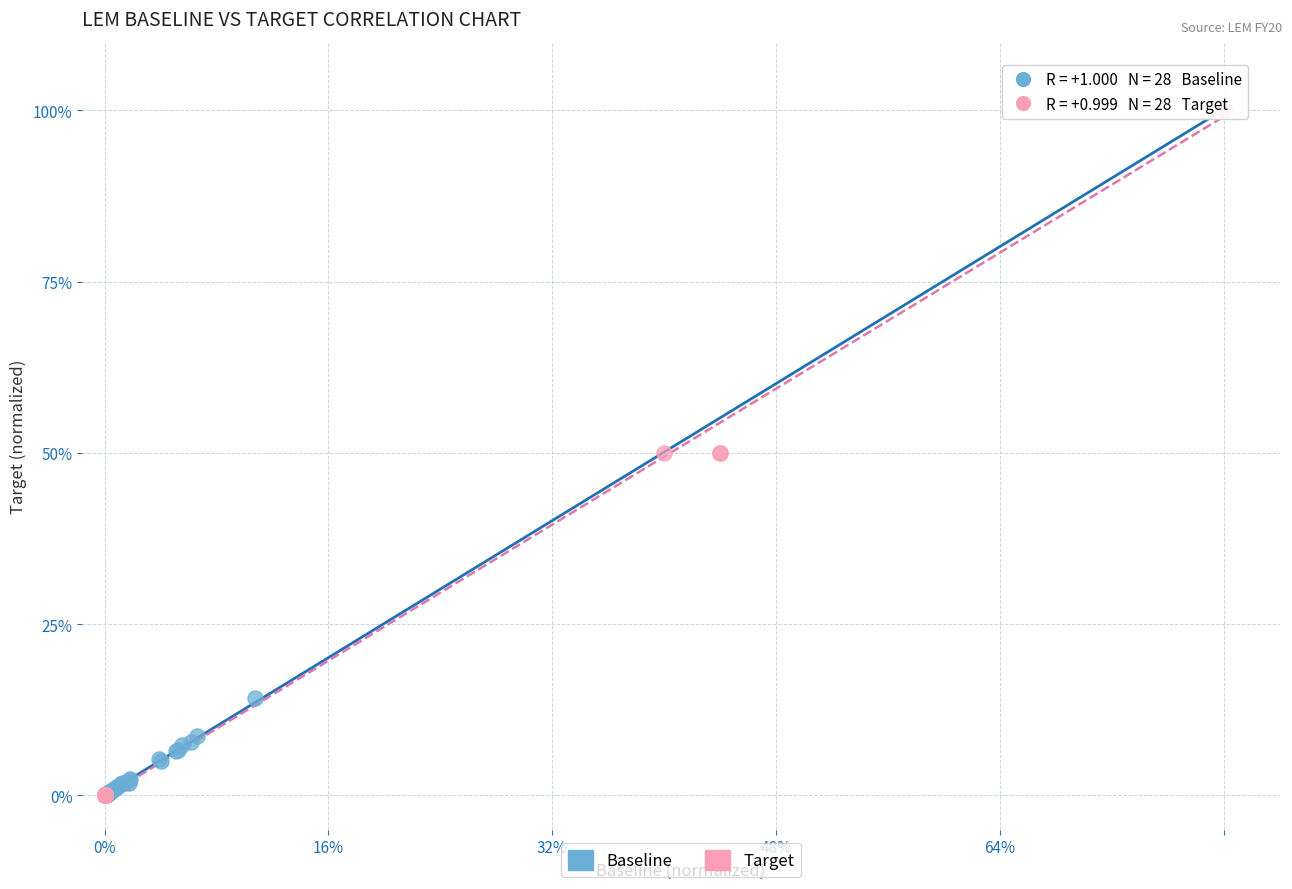

What are all the series names shown in the legend?

Baseline, Target